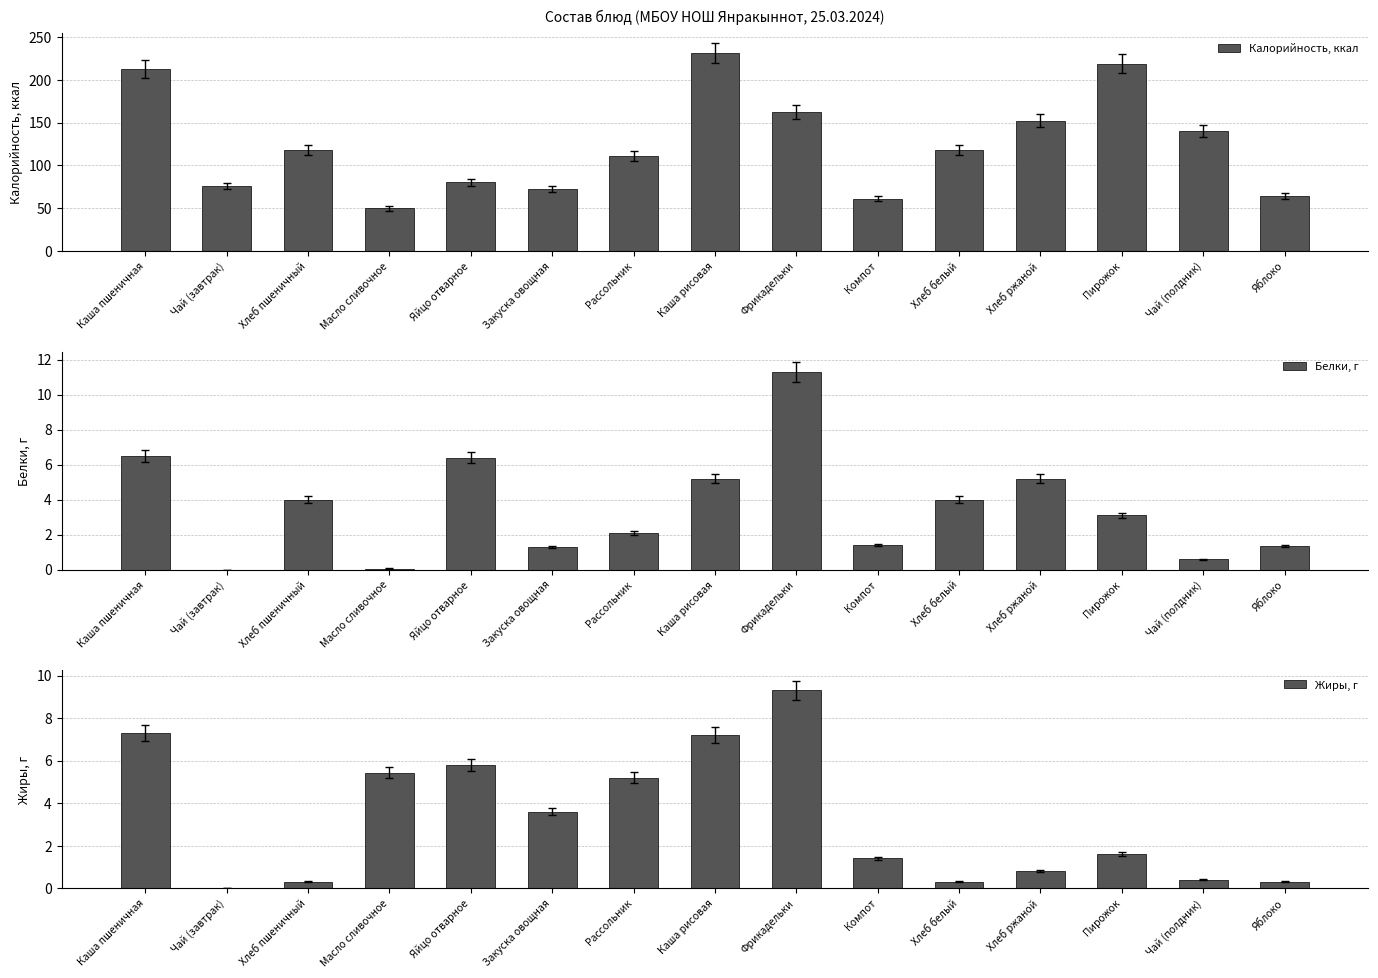

Between Хлеб ржаной and Яблоко, which series saw the biggest shift?

Калорийность, ккал